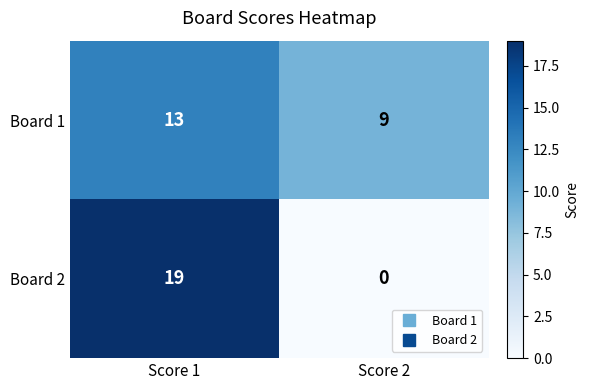

The Board 2 series shows 19 at Score 1. True or false?

True